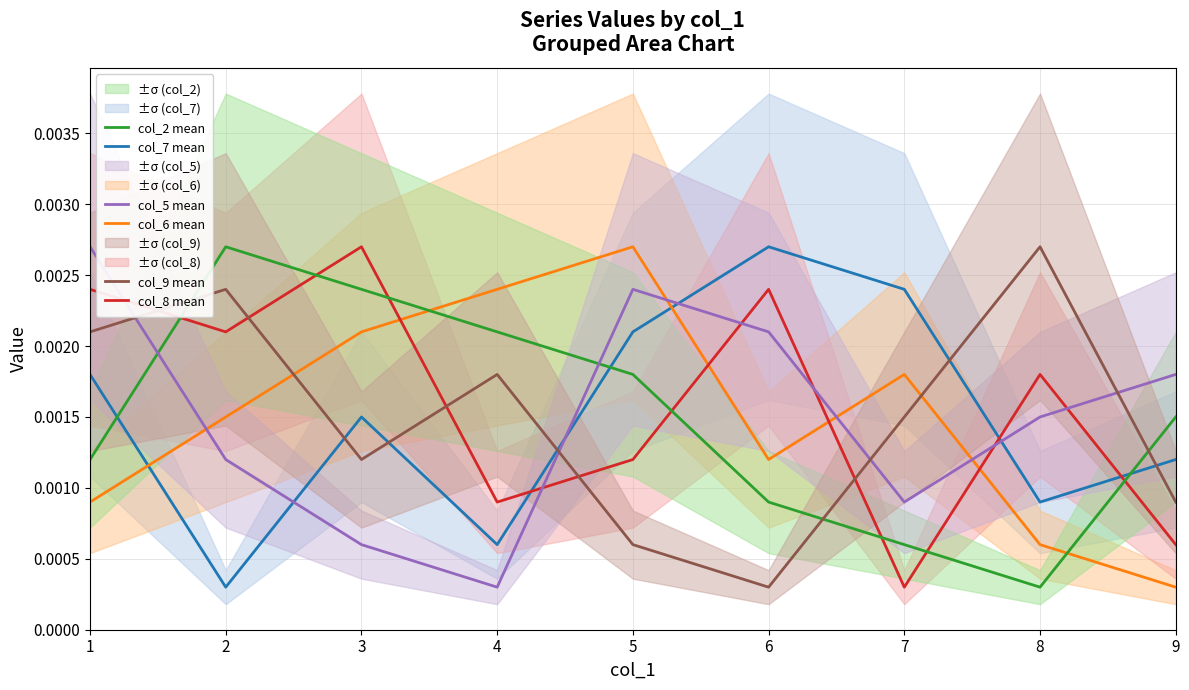

Which category has the lowest value across all series?

2